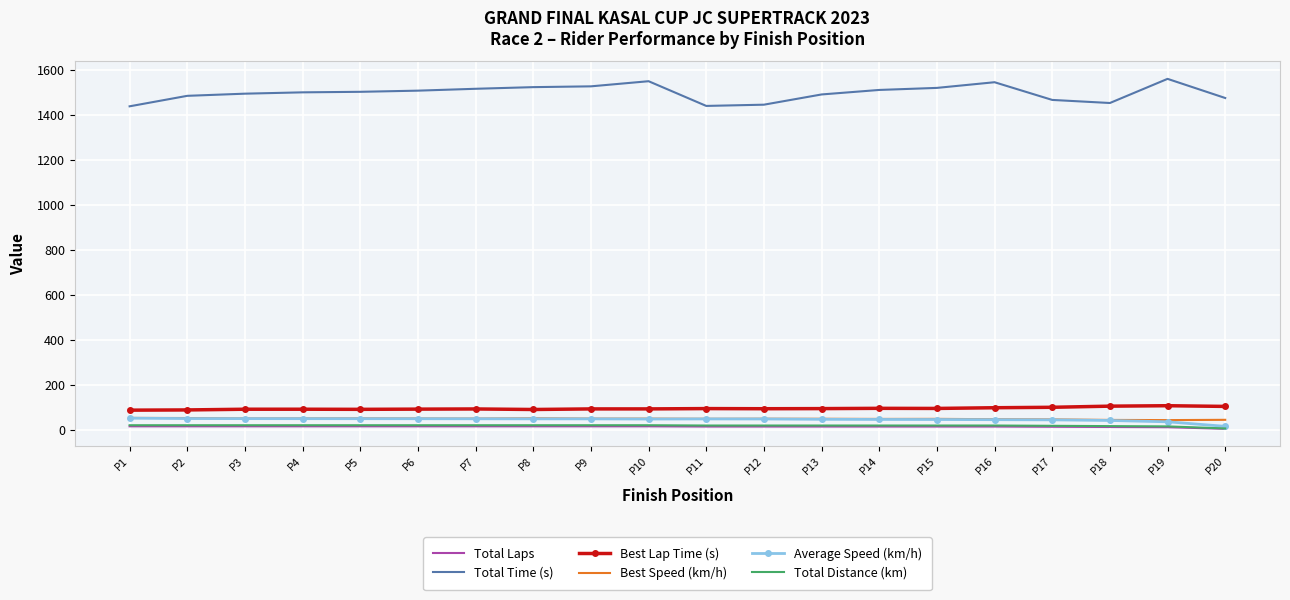

What is the sum of the Total Laps values at P11 and P14?

30.0